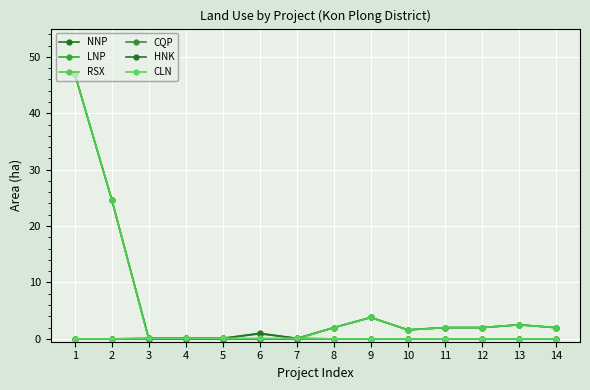

How many lines are shown in the chart?

6